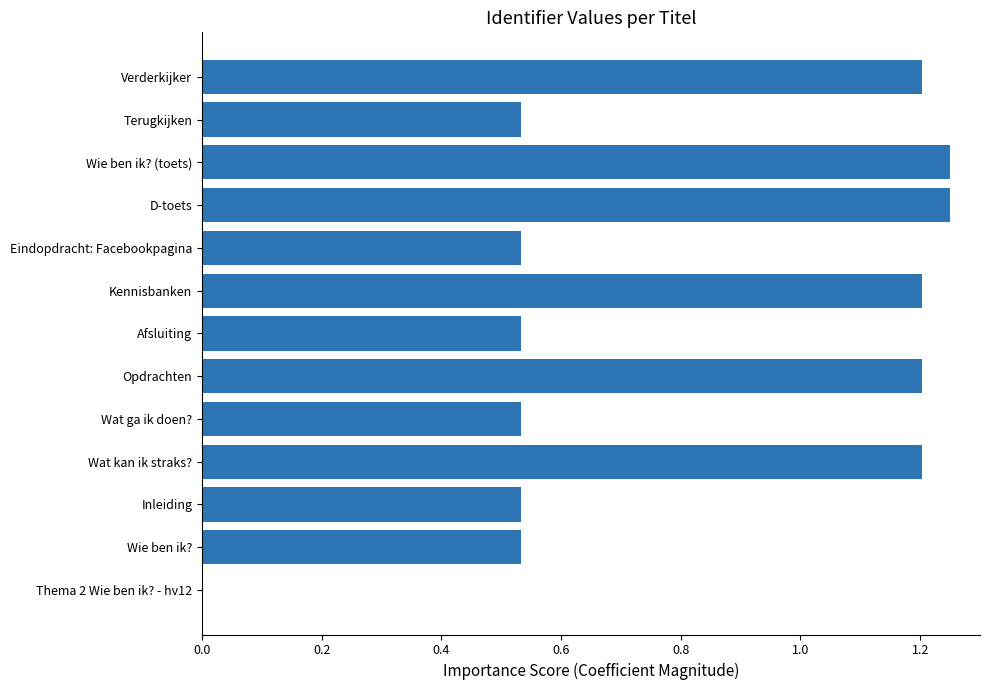

How many values are between 0 and 1?

7